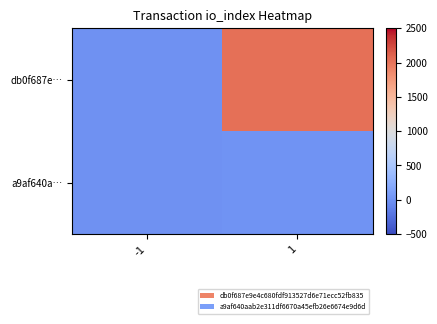

What is the smallest value displayed?

-1